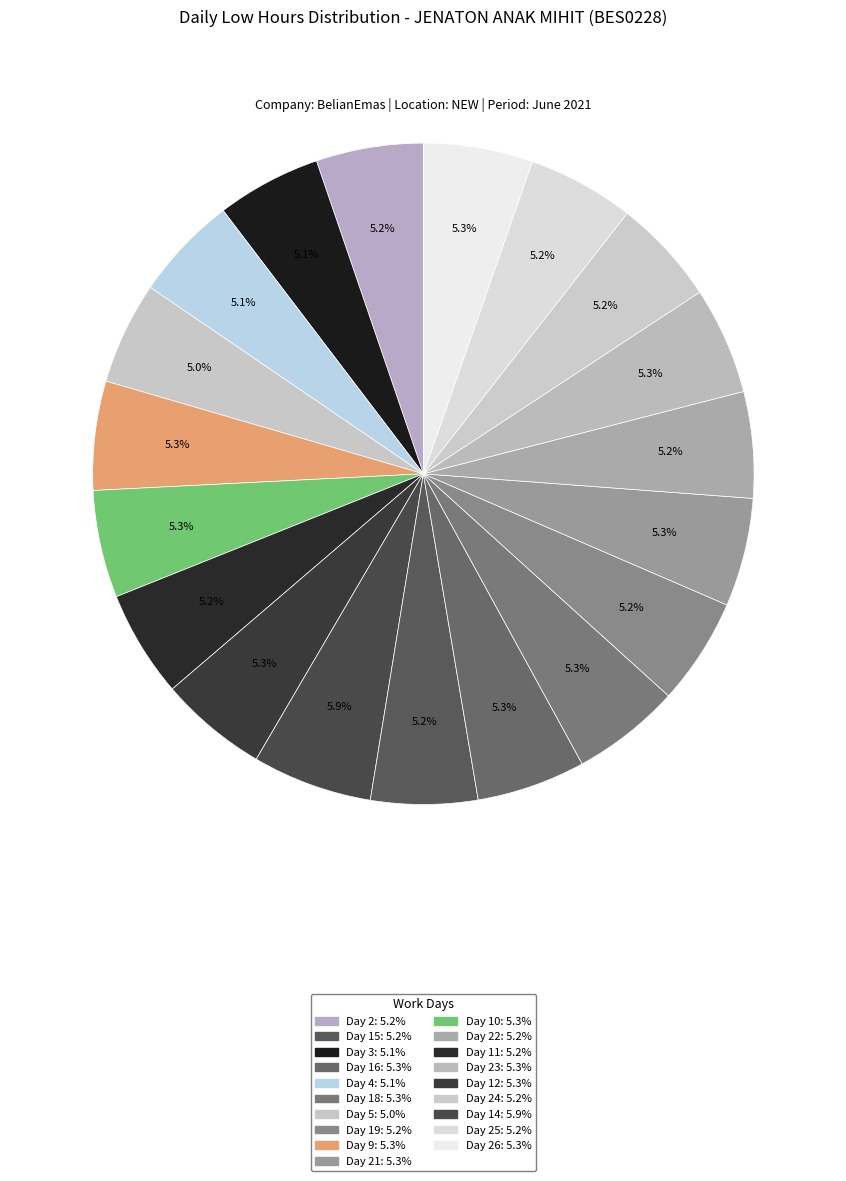

Does any single category account for the majority?

No